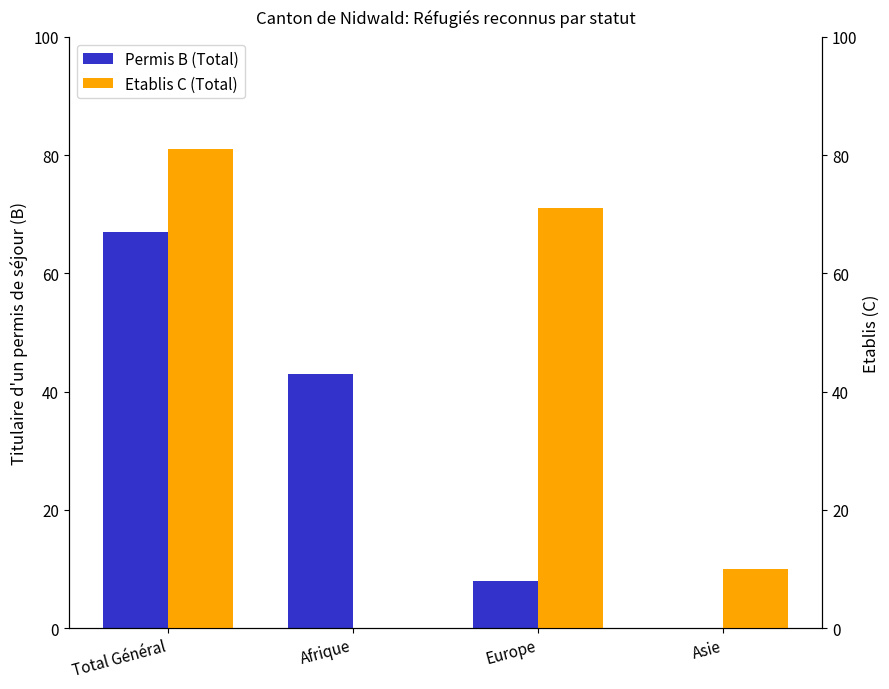

At how many categories does at least one series exceed 18?

3